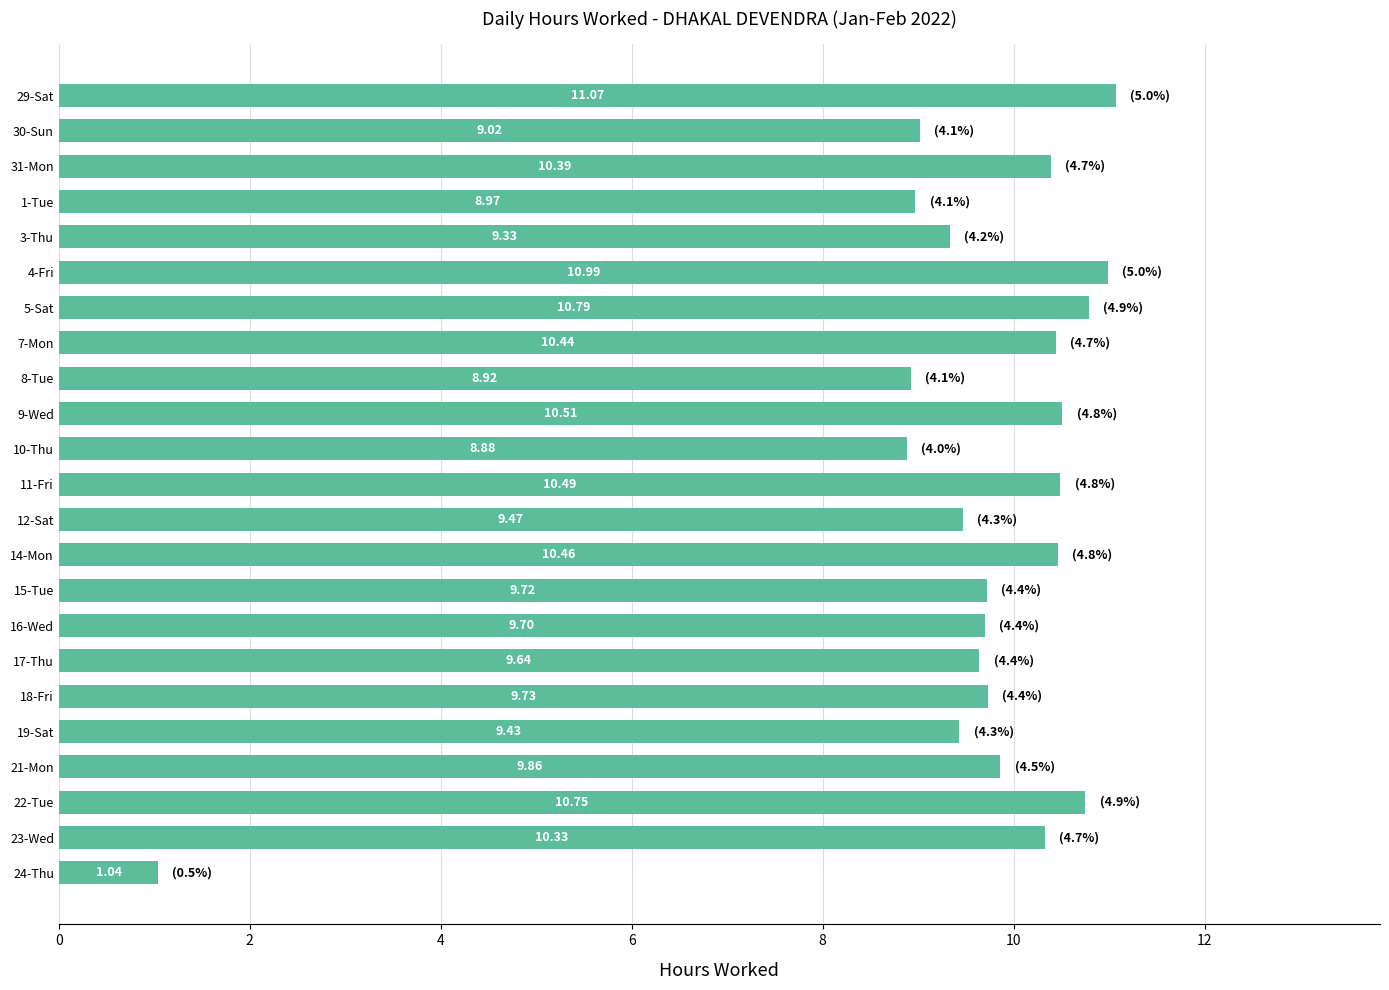

Approximately how many times larger is the value at 5-Sat compared to 18-Fri?

1.1